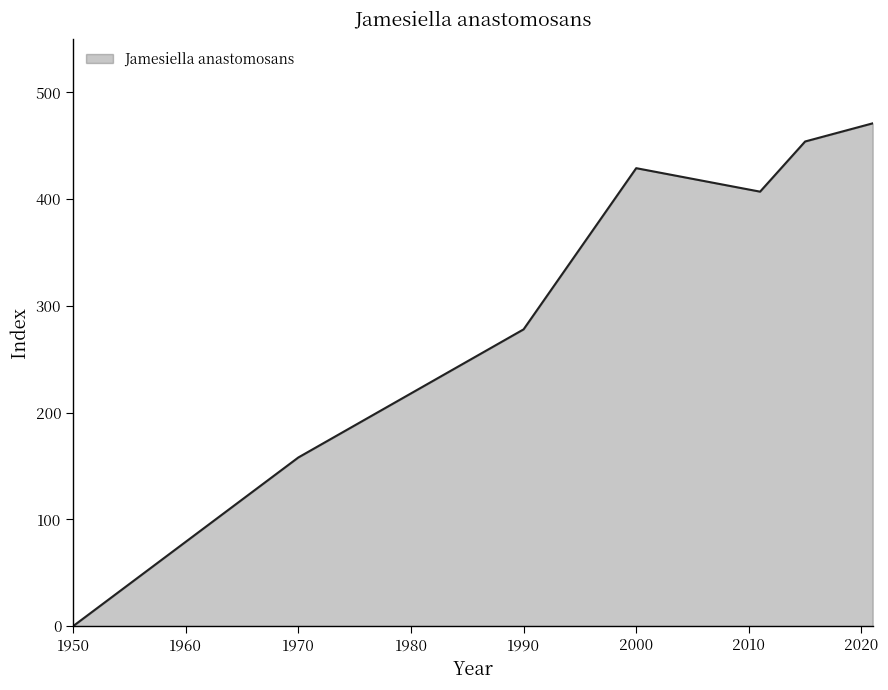

What is the greatest value displayed?

471